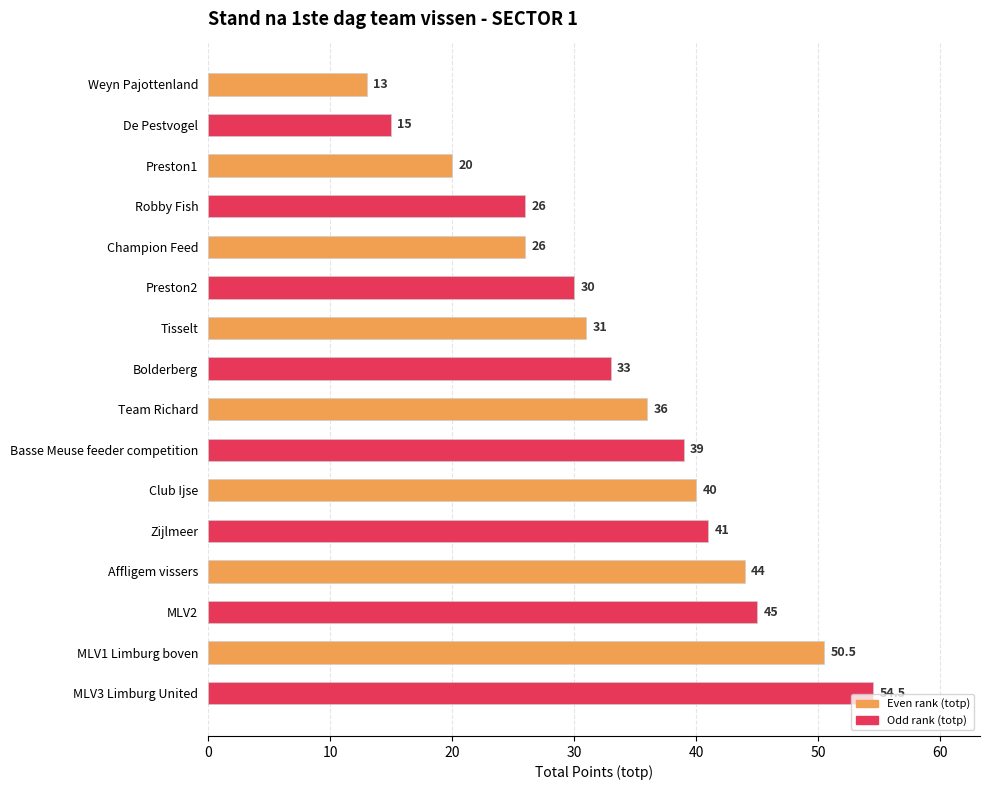

Which label corresponds to the largest value in the chart?

MLV3 Limburg United